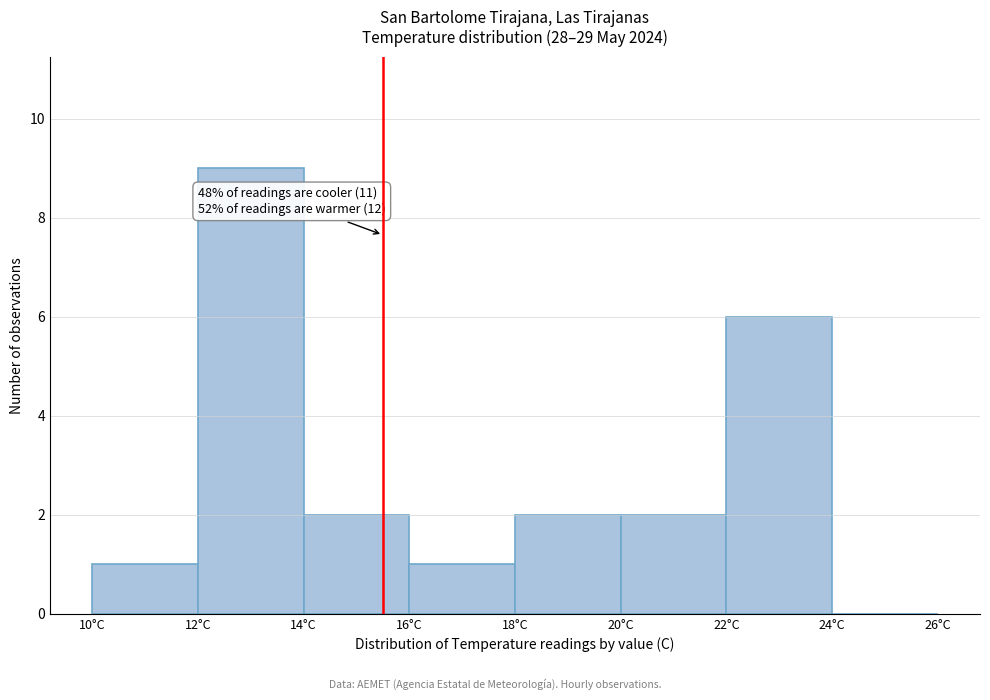

Over which range of the x-axis is the bar tallest?

12 to 14